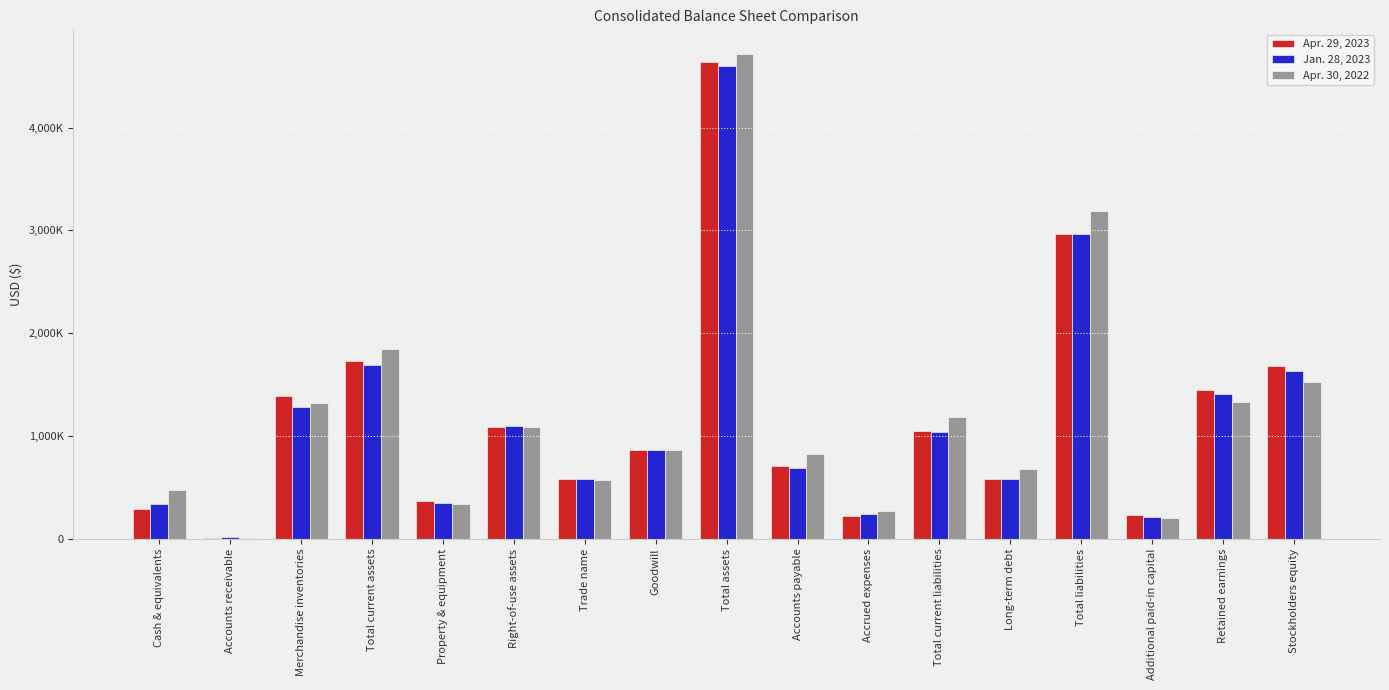

What is the difference between the Apr. 30, 2022 values at Total current liabilities and Accounts payable?

363118